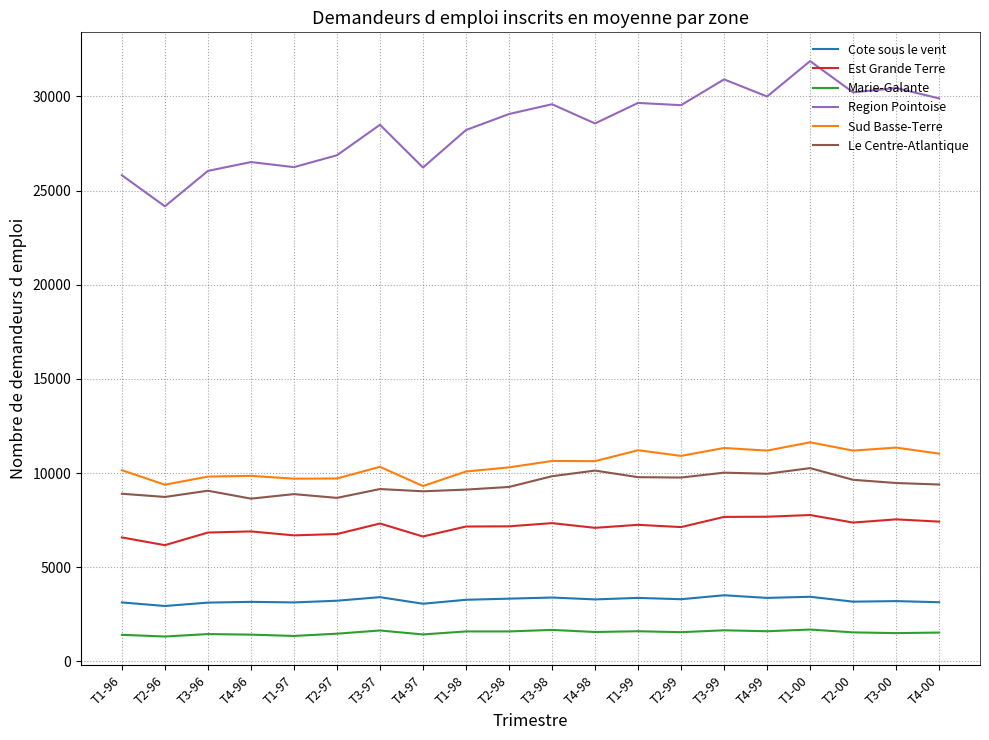

True or false: Cote sous le vent and Le Centre-Atlantique intersect in this chart.

False